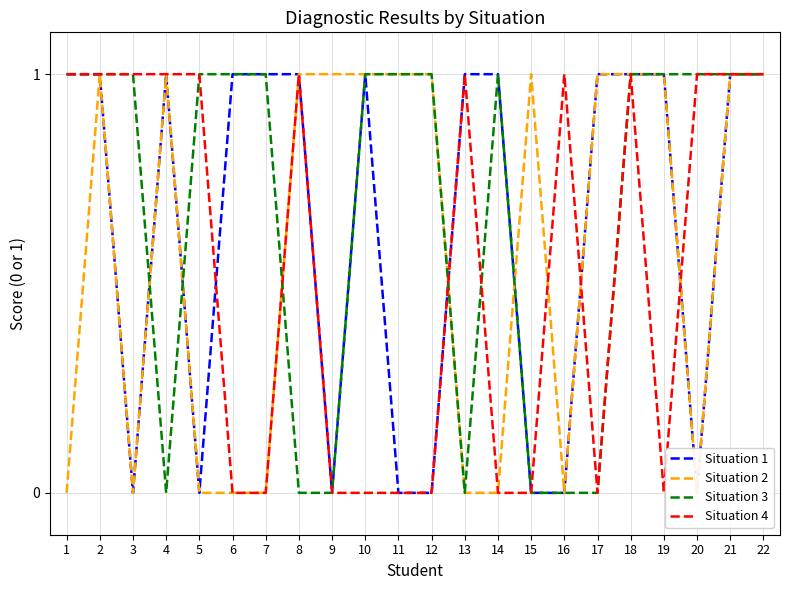

True or false: Situation 2 has a value of 1 at 9.

False